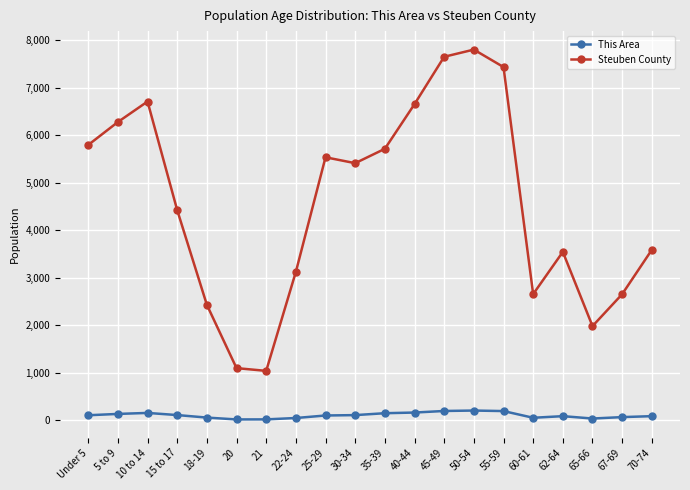

Does the chart have visible grid lines?

Yes